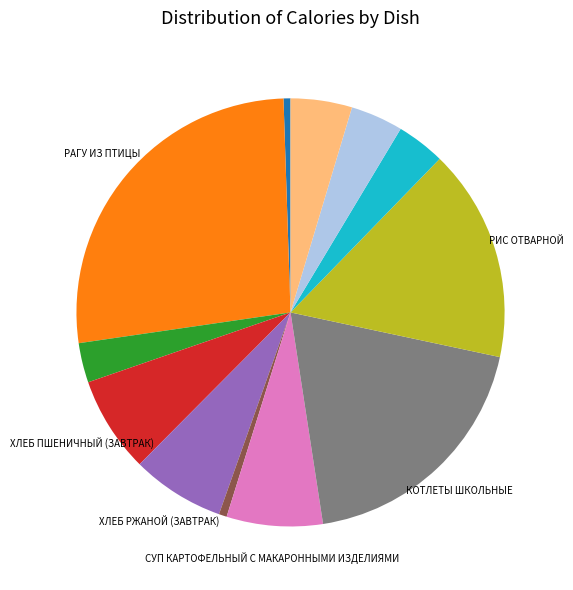

Is there any slice that represents more than half of the pie?

No